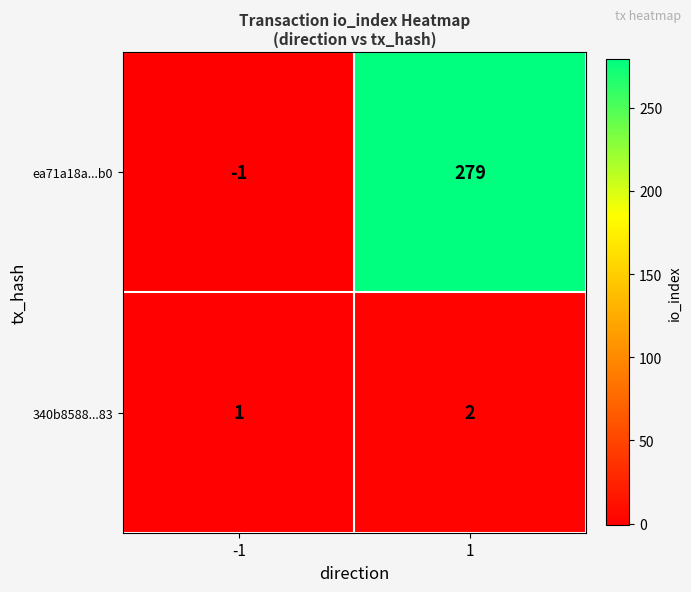

What is the sum of the 340b8588...83 values at 1 and -1?

3